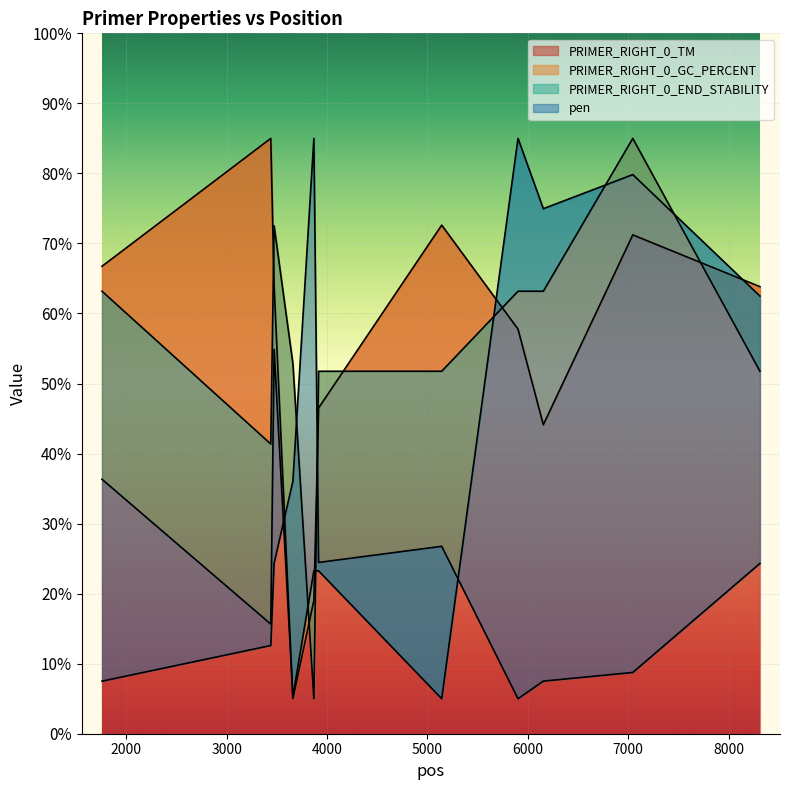

Which series has the largest range (max minus min)?

PRIMER_RIGHT_0_TM